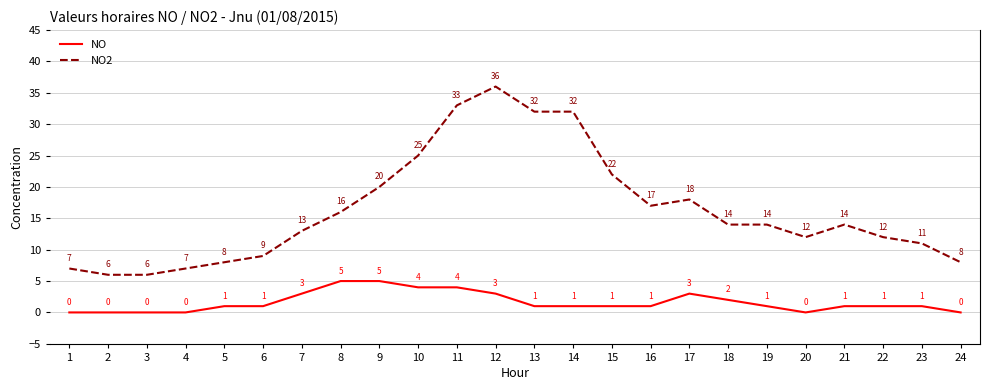

True or false: NO and NO2 intersect in this chart.

False